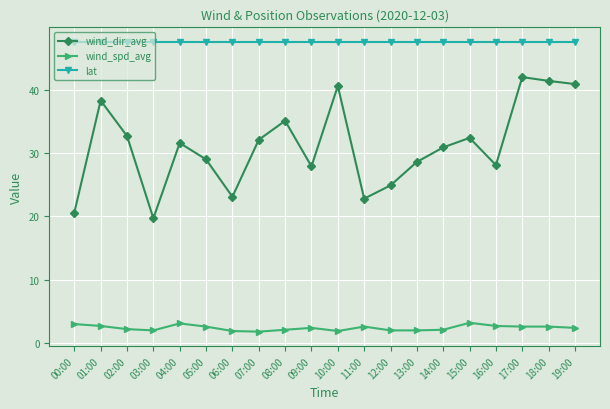

What is the minimum value shown in the chart?

1.8